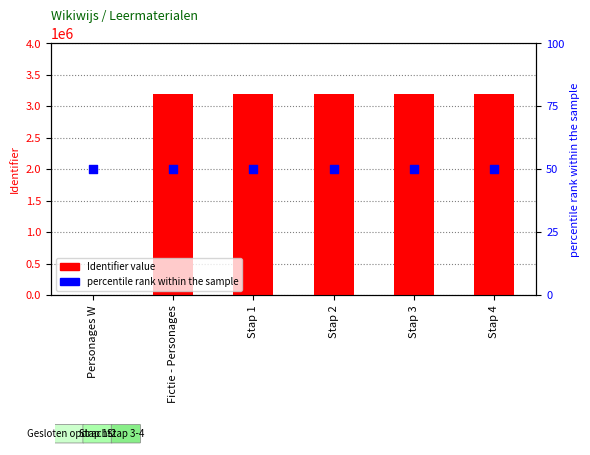

Which series reaches the maximum Y coordinate?

Identifier value